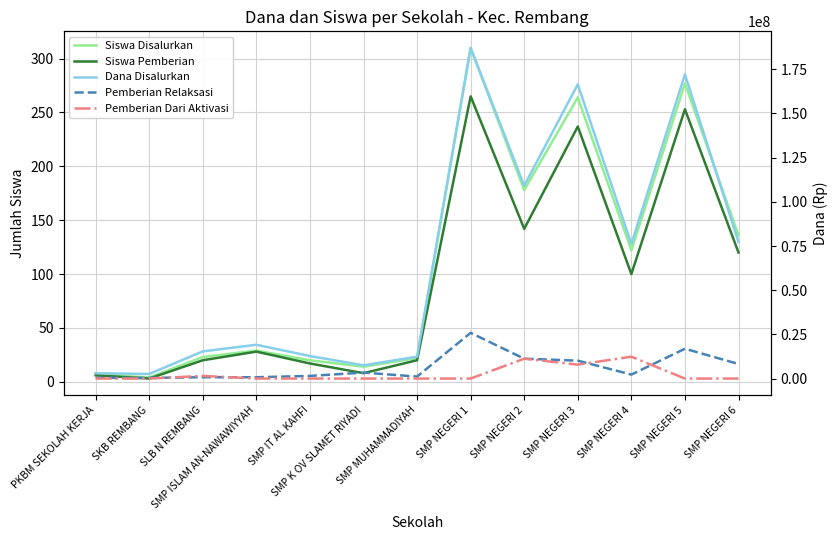

The Pemberian Dari Aktivasi series shows 5852212 at PKBM SEKOLAH KERJA. True or false?

False